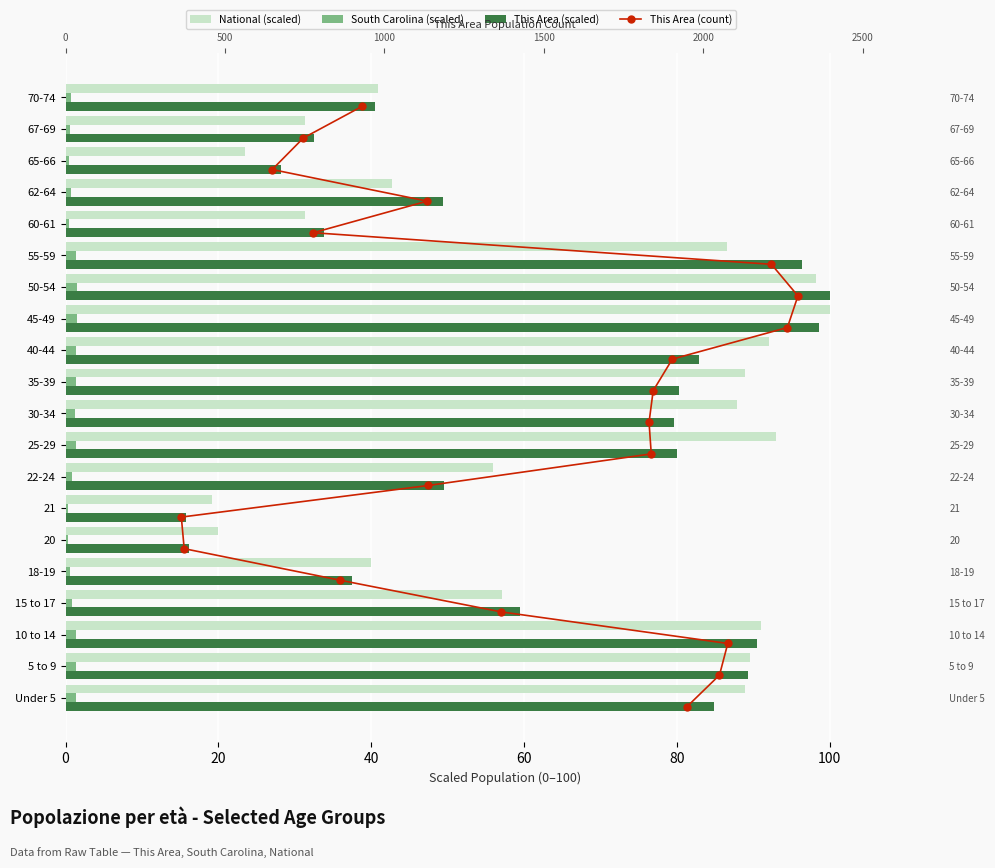

Count the number of data series in this chart.

4